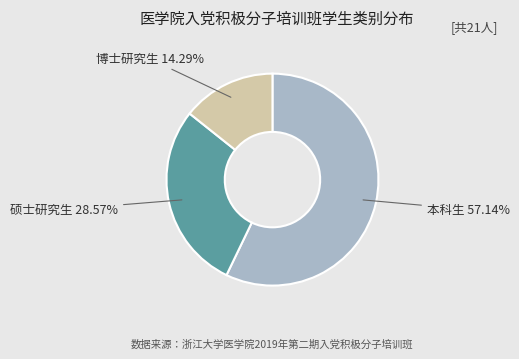

To the nearest percent, what is the difference between the largest and smallest slice percentages?

43%